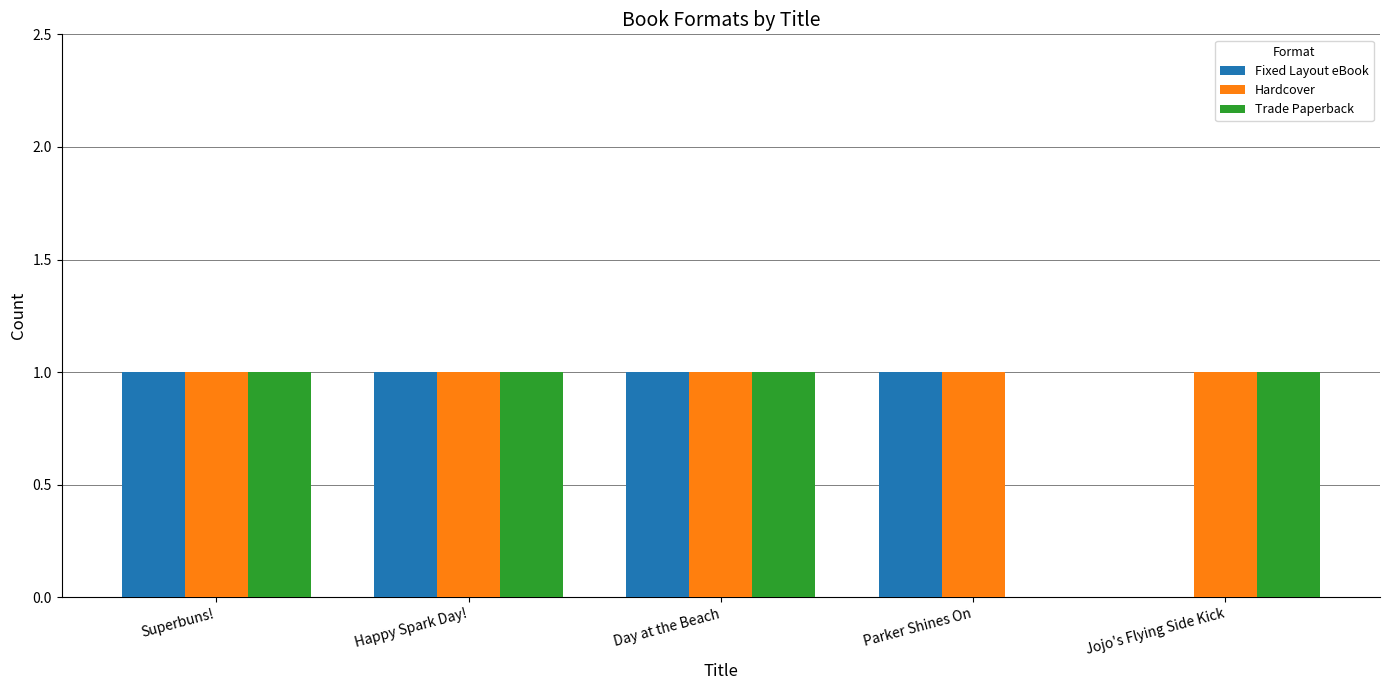

Which series has the largest total across all categories?

Hardcover